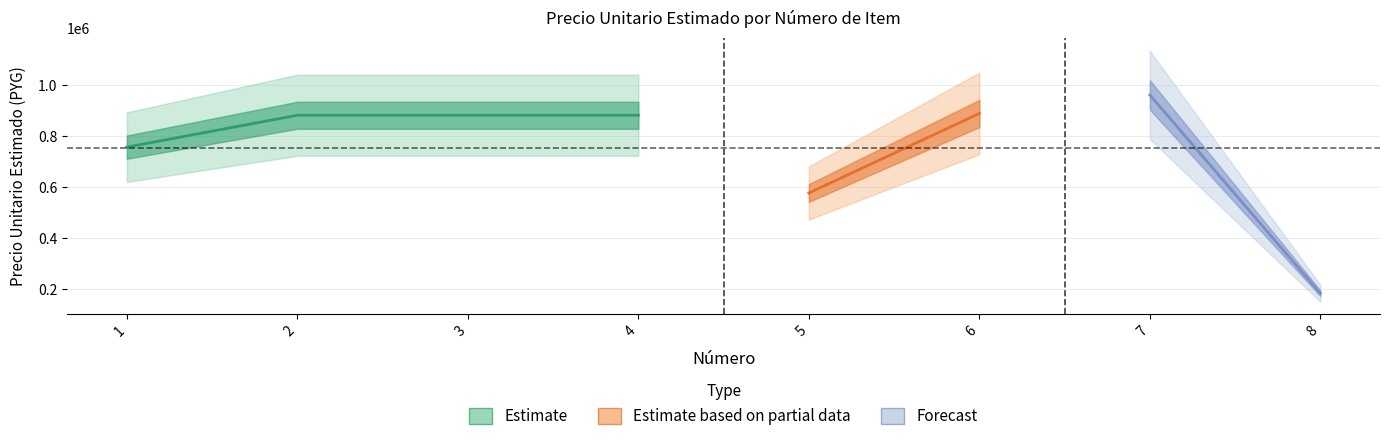

Rank the categories by value from lowest to highest.

8, 5, 1, 2, 3, 4, 6, 7